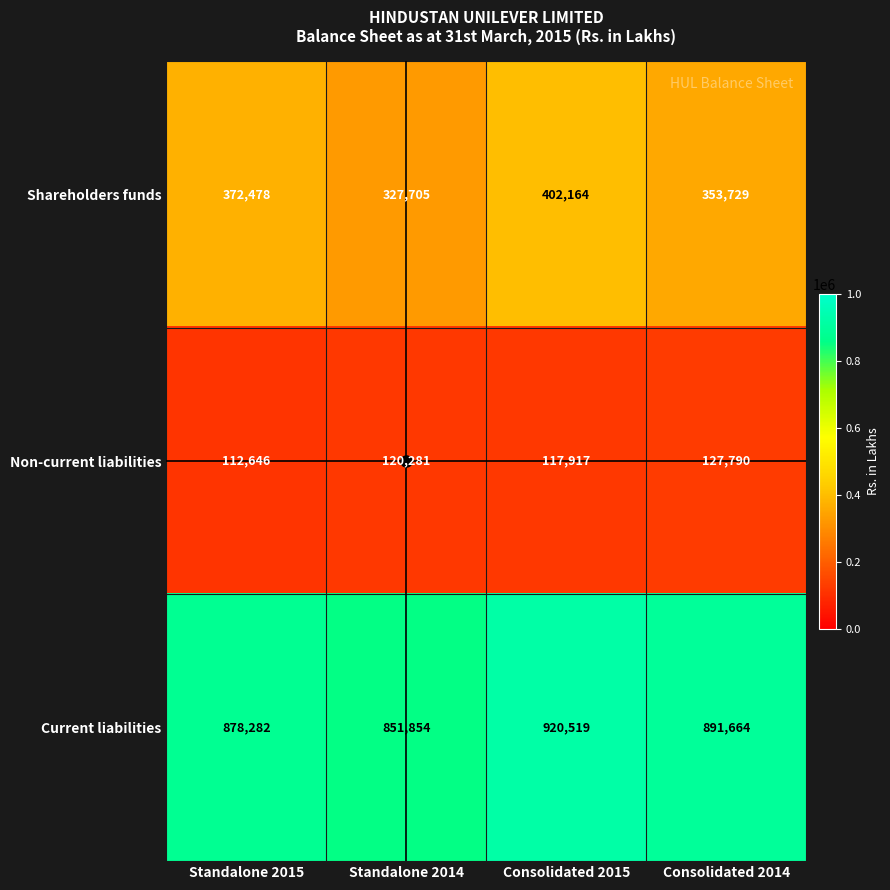

Which series has the widest spread of values?

Shareholders funds